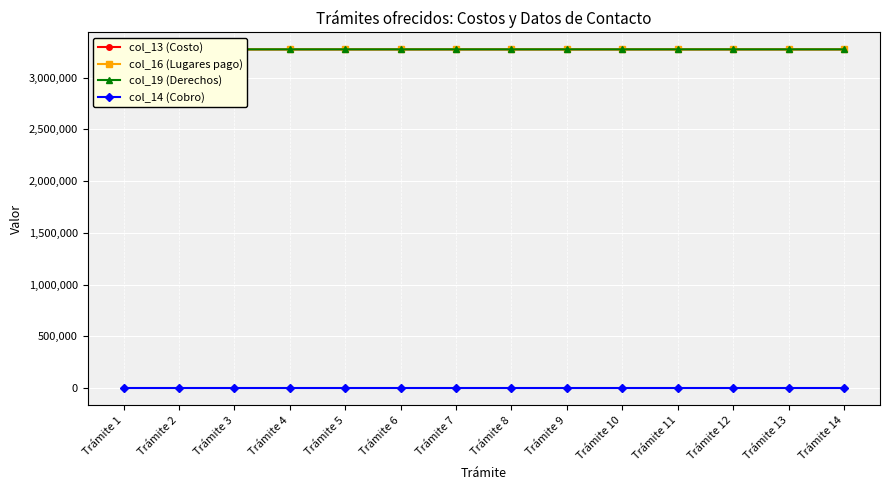

True or false: col_16 (Lugares pago) and col_19 (Derechos) intersect in this chart.

False